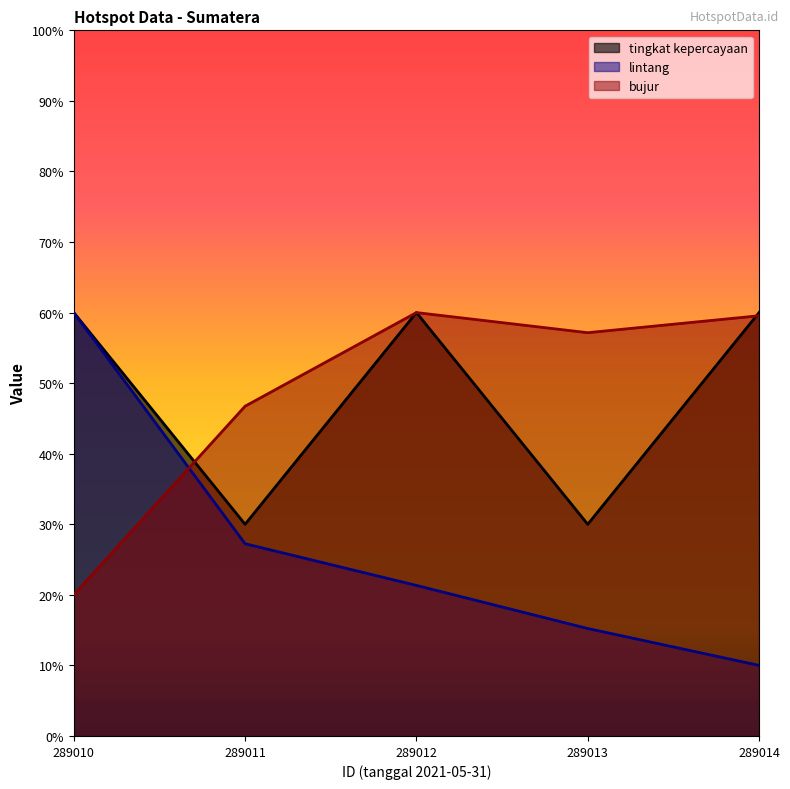

What is the difference between the second highest and second lowest values in the bujur series?

0.1